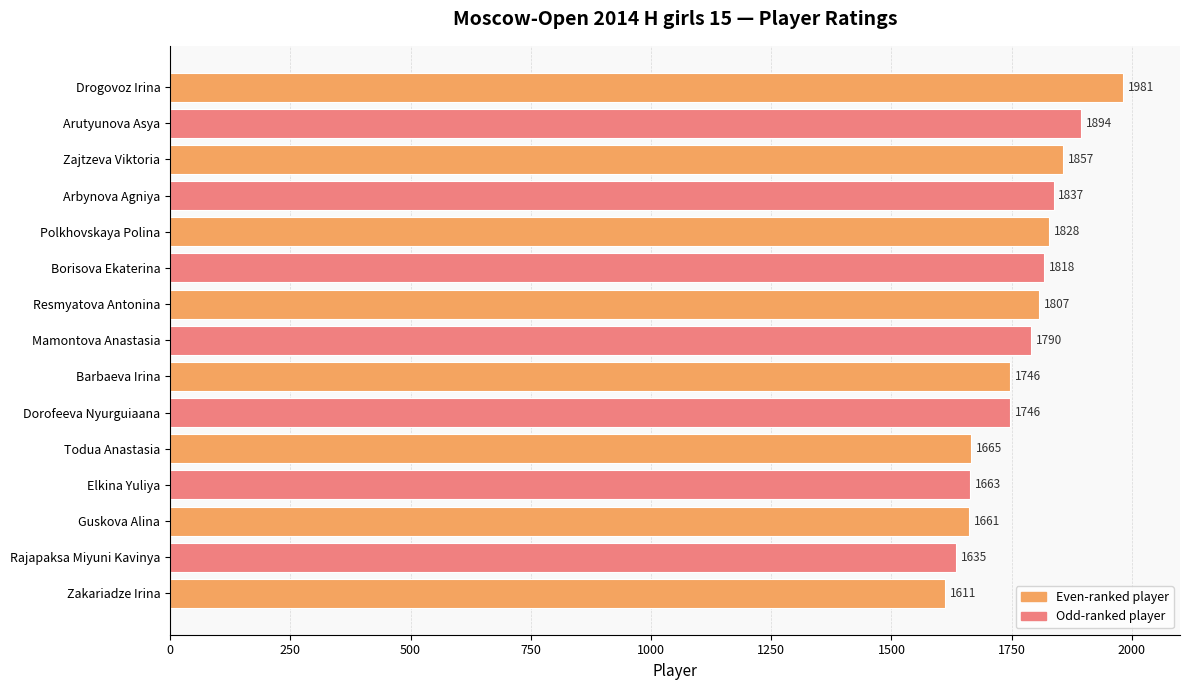

What is the smallest value displayed?

1611